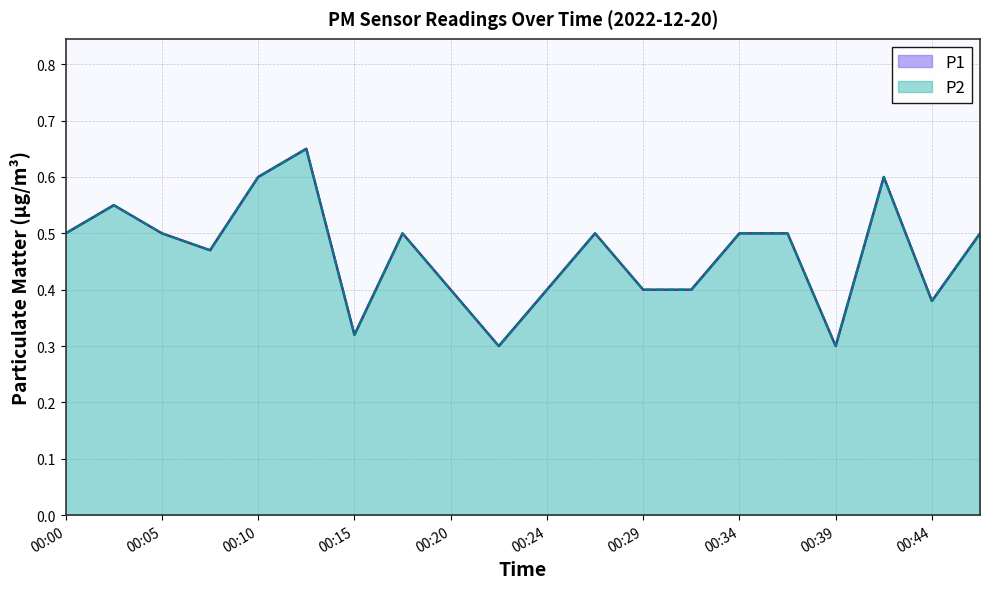

True or false: P2 has a value of 0.5 at 00:05.

True